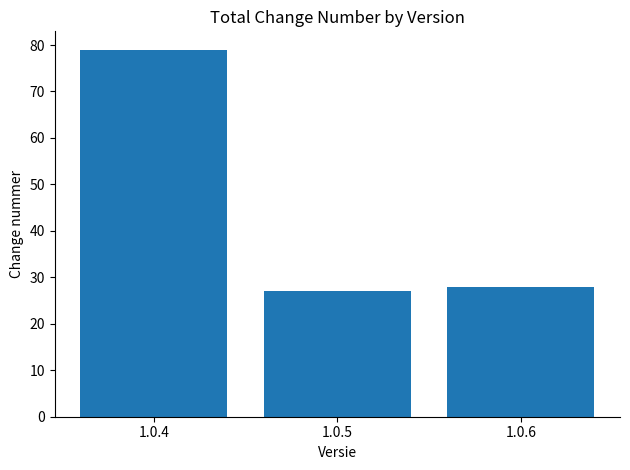

Reading left to right, what are all the values shown in this chart?

1.0.4=79	1.0.5=27	1.0.6=28